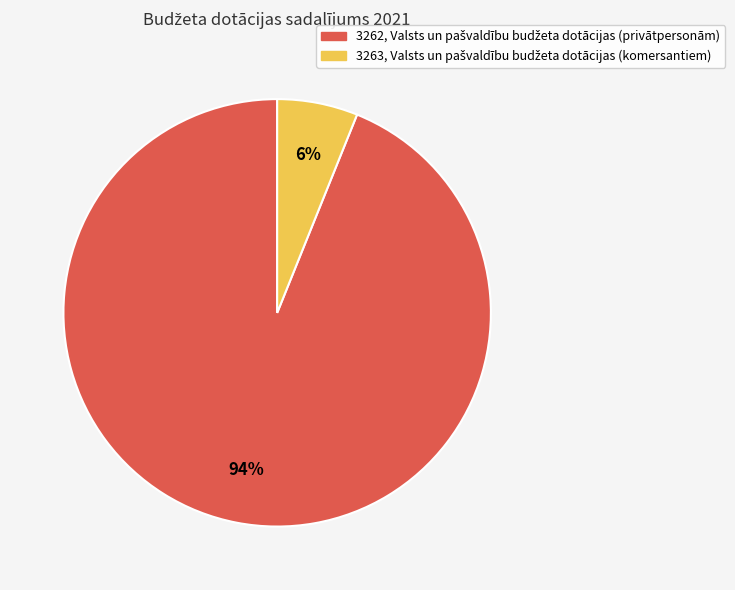

To the nearest percent, what is the difference between the largest and smallest slice percentages?

88%